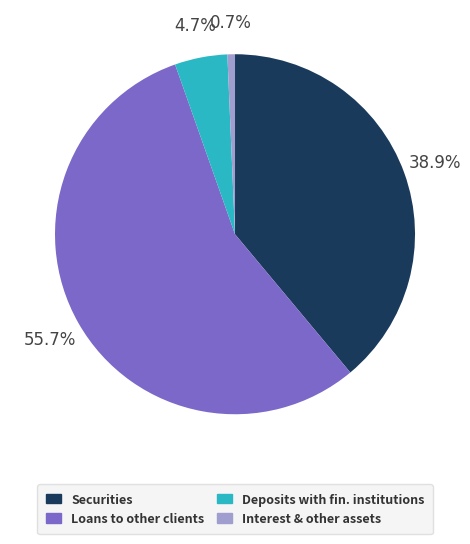

Is there a majority slice in this chart?

Yes